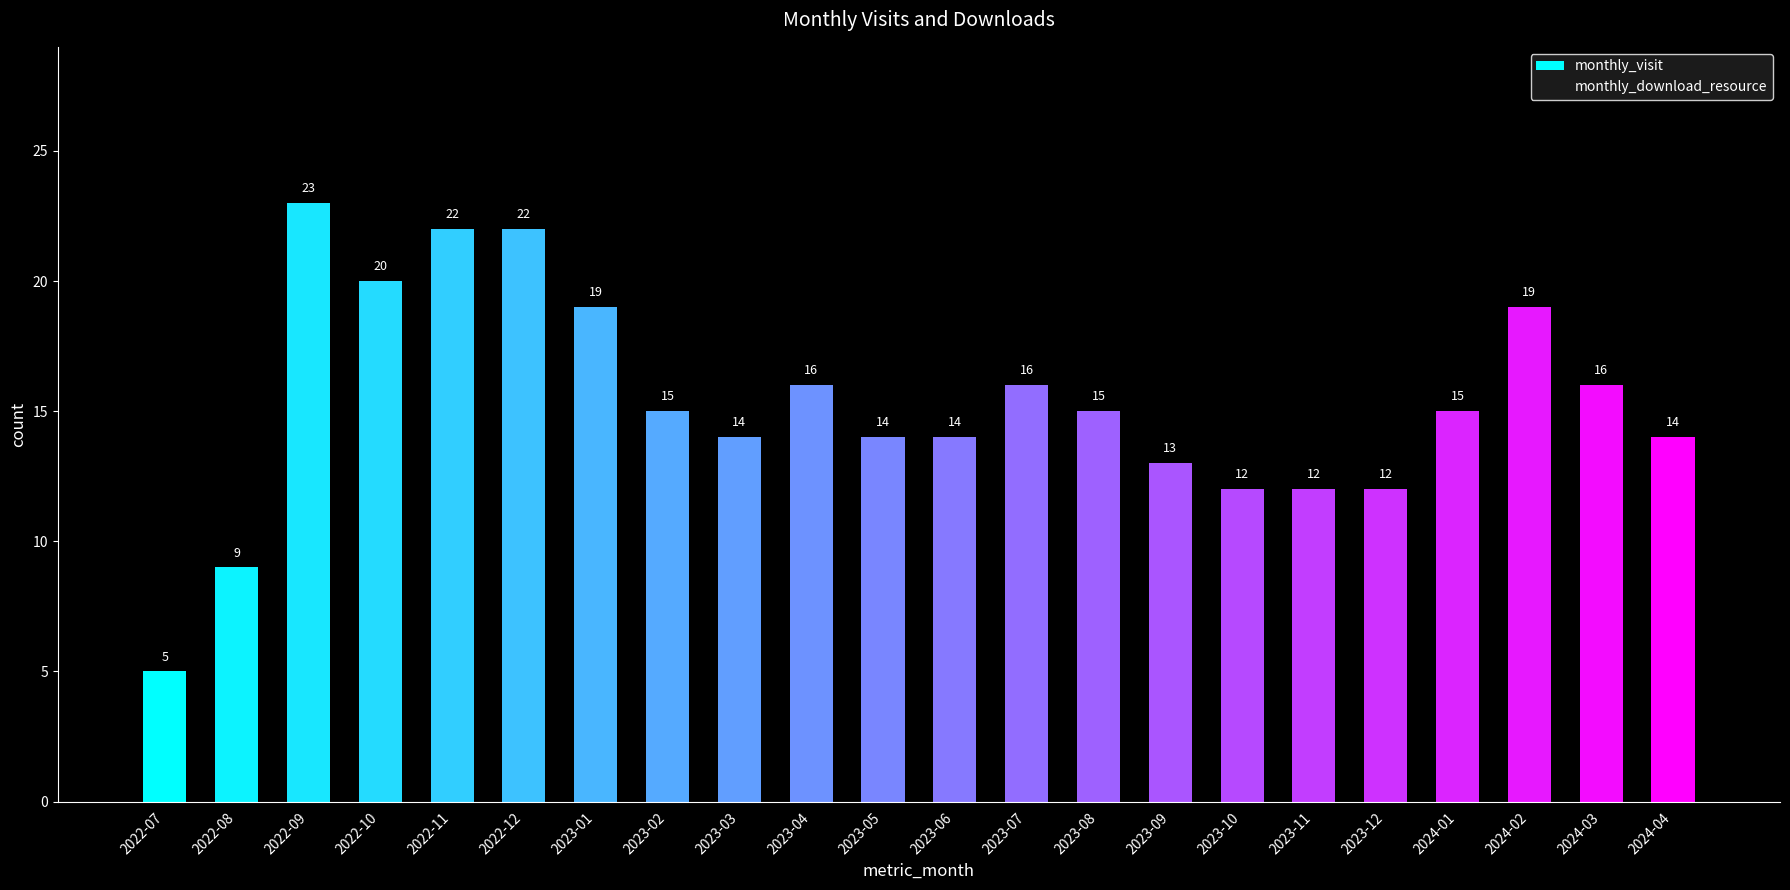

What is the greatest value displayed?

23